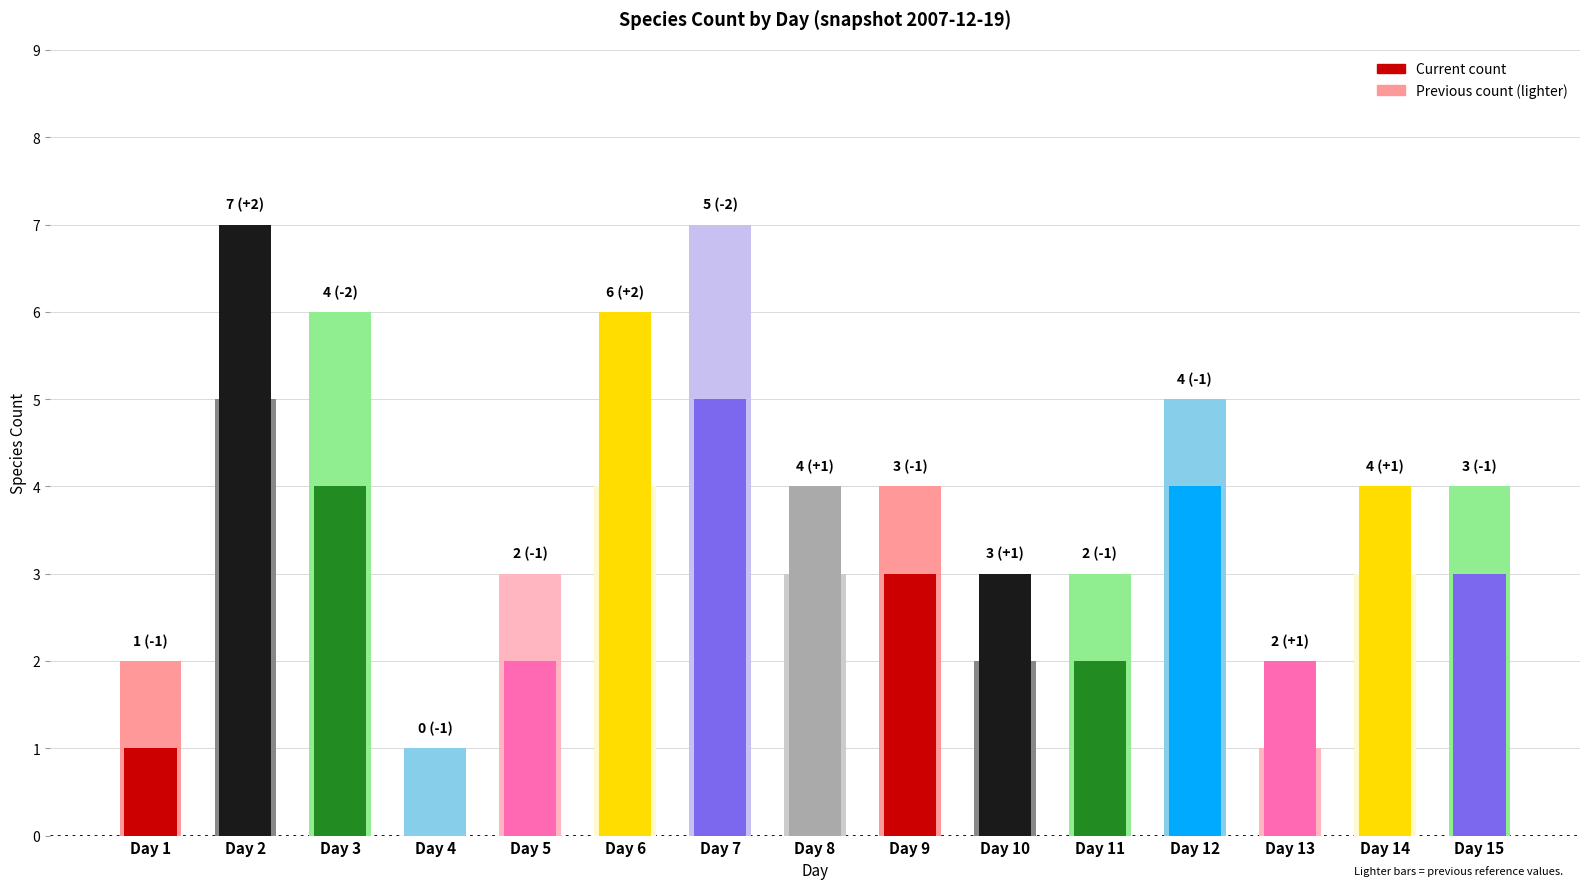

Between 1 and 8, which is larger?

8